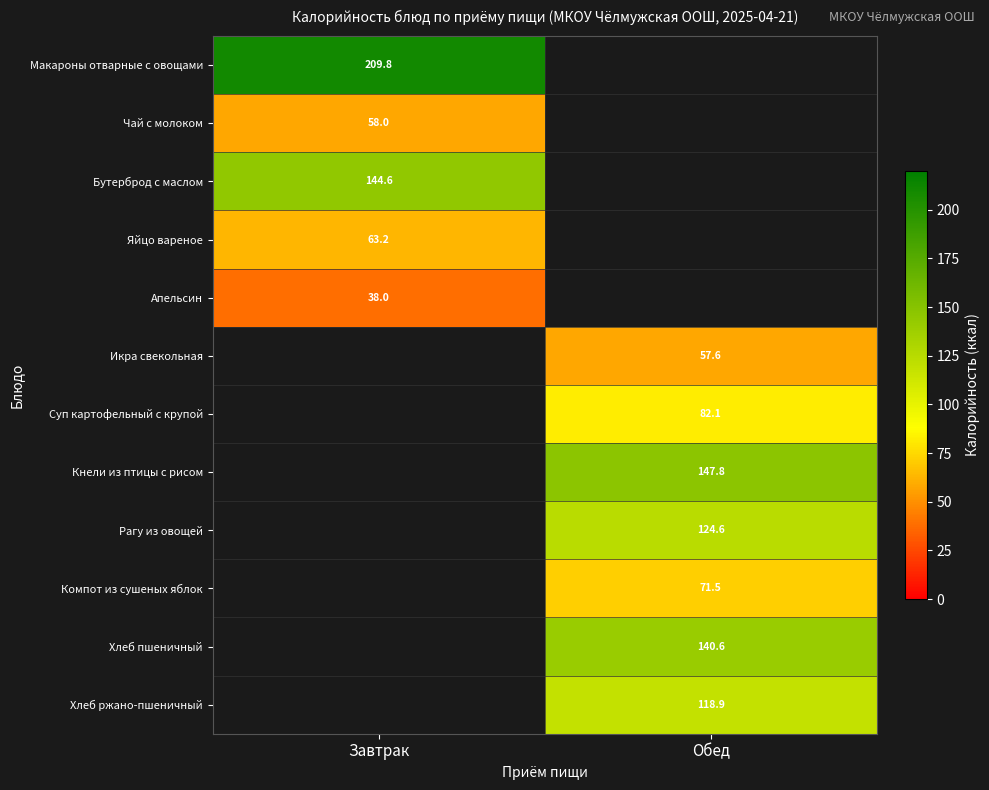

The Хлеб ржано-пшеничный series shows 65.9 at Обед. True or false?

False